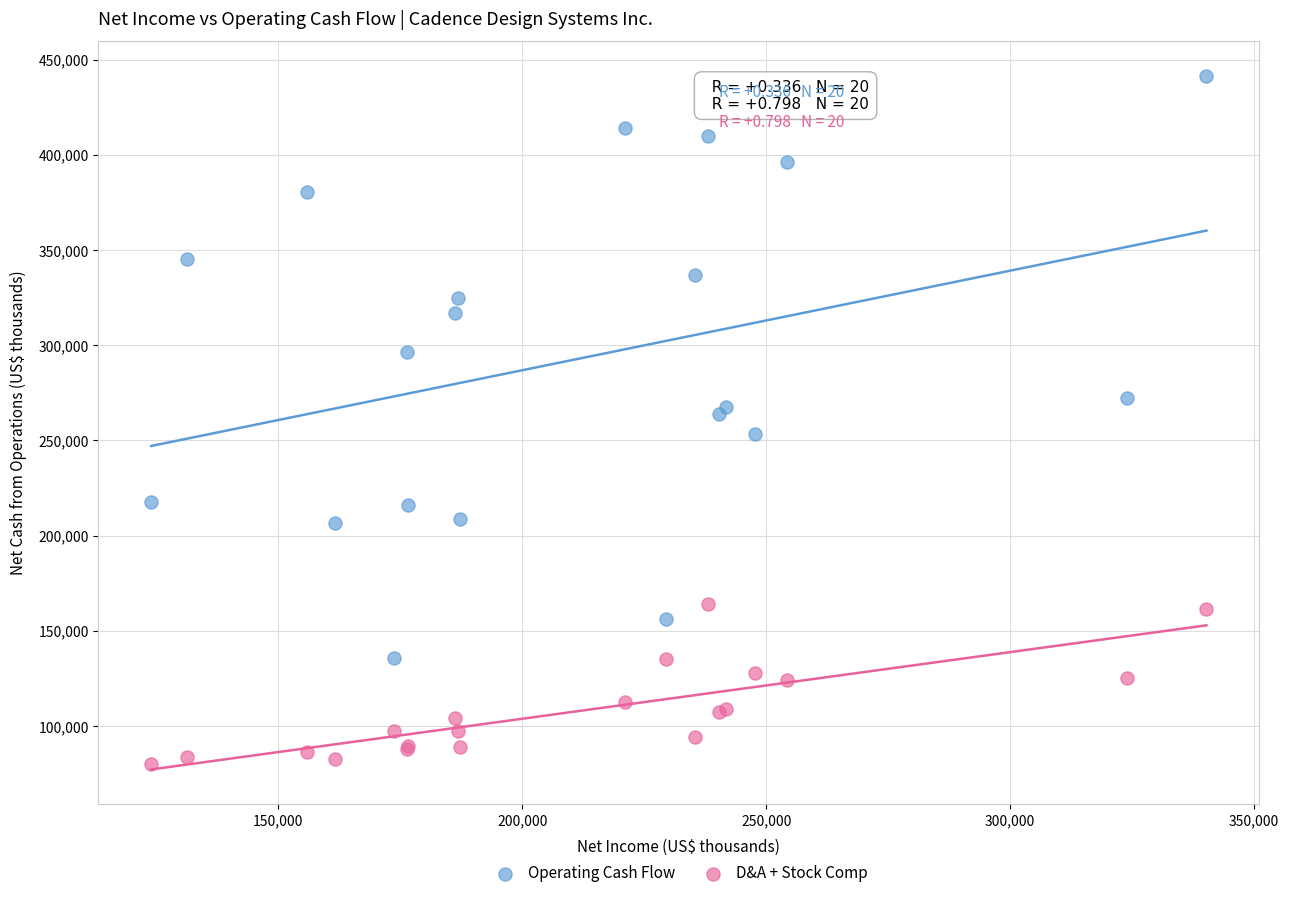

Which series has the widest spread of Y values?

Operating Cash Flow